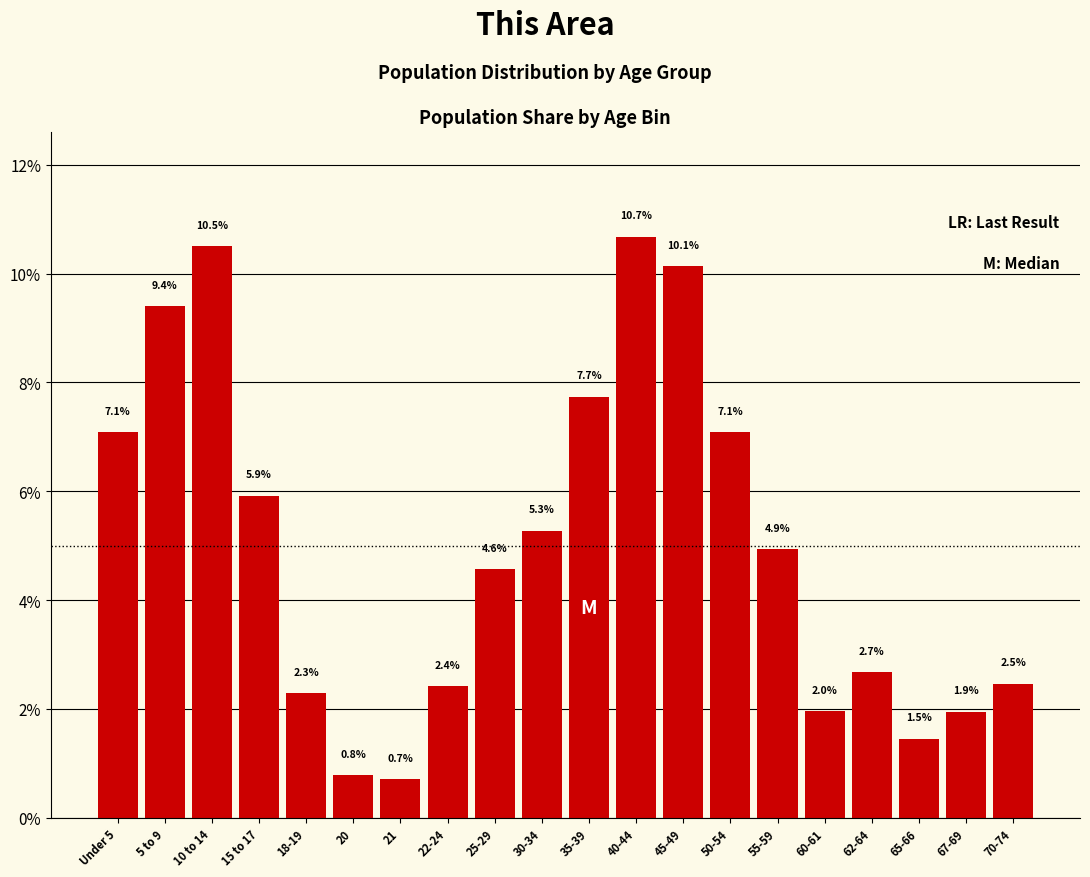

Reading right to left, extract all data points from this chart.

2.5	1.9	1.5	2.7	2.0	4.9	7.1	10.1	10.7	7.7	5.3	4.6	2.4	0.7	0.8	2.3	5.9	10.5	9.4	7.1